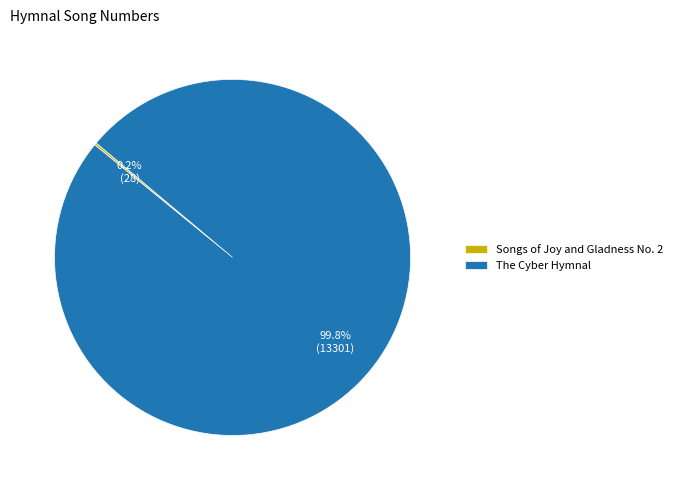

What portion of the pie excludes The Cyber Hymnal?

0.2%